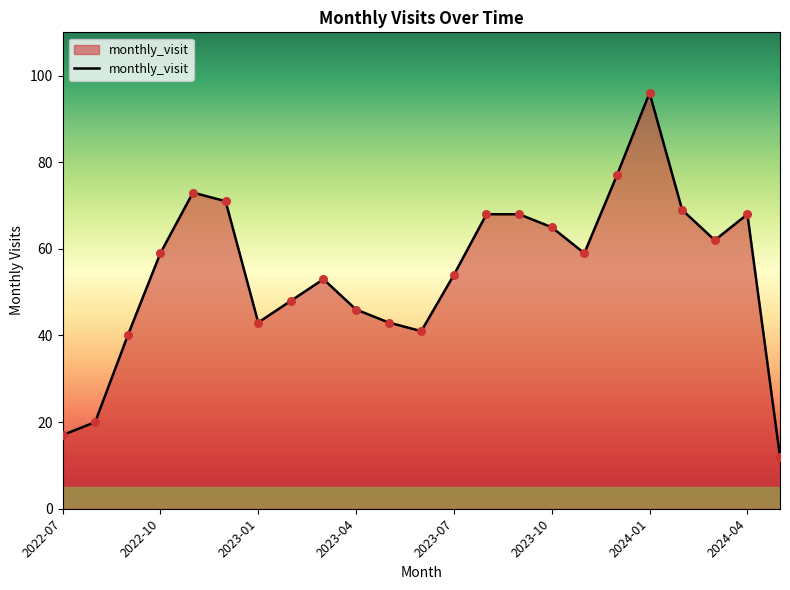

What is the difference between the maximum and minimum values?

84